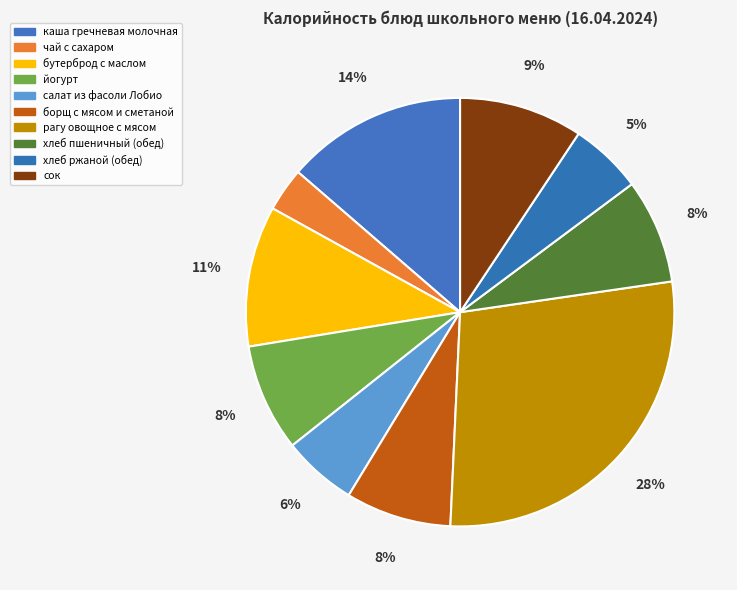

How many segments does this pie chart have?

10